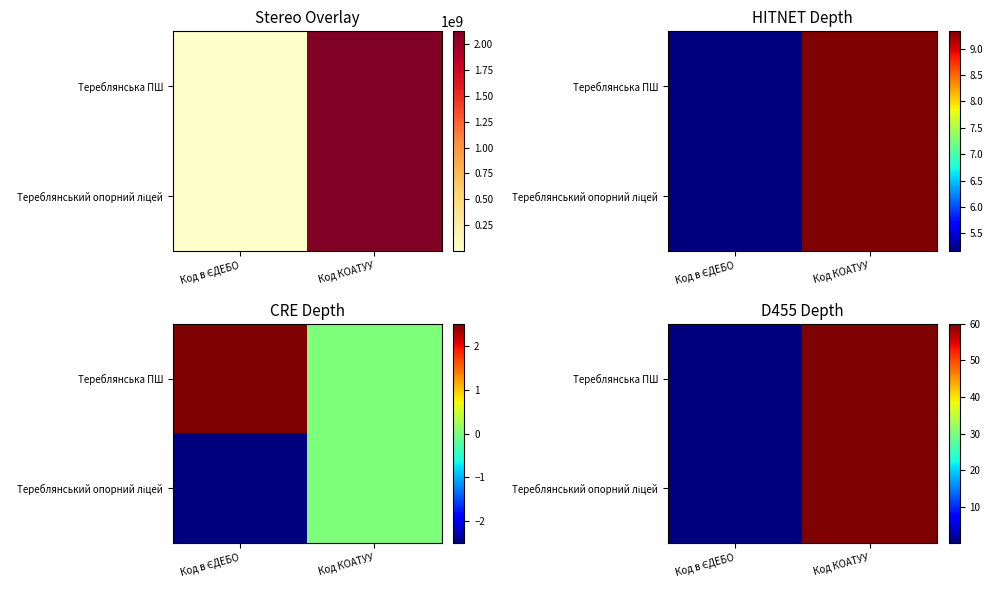

At how many categories does at least one series exceed 30?

1